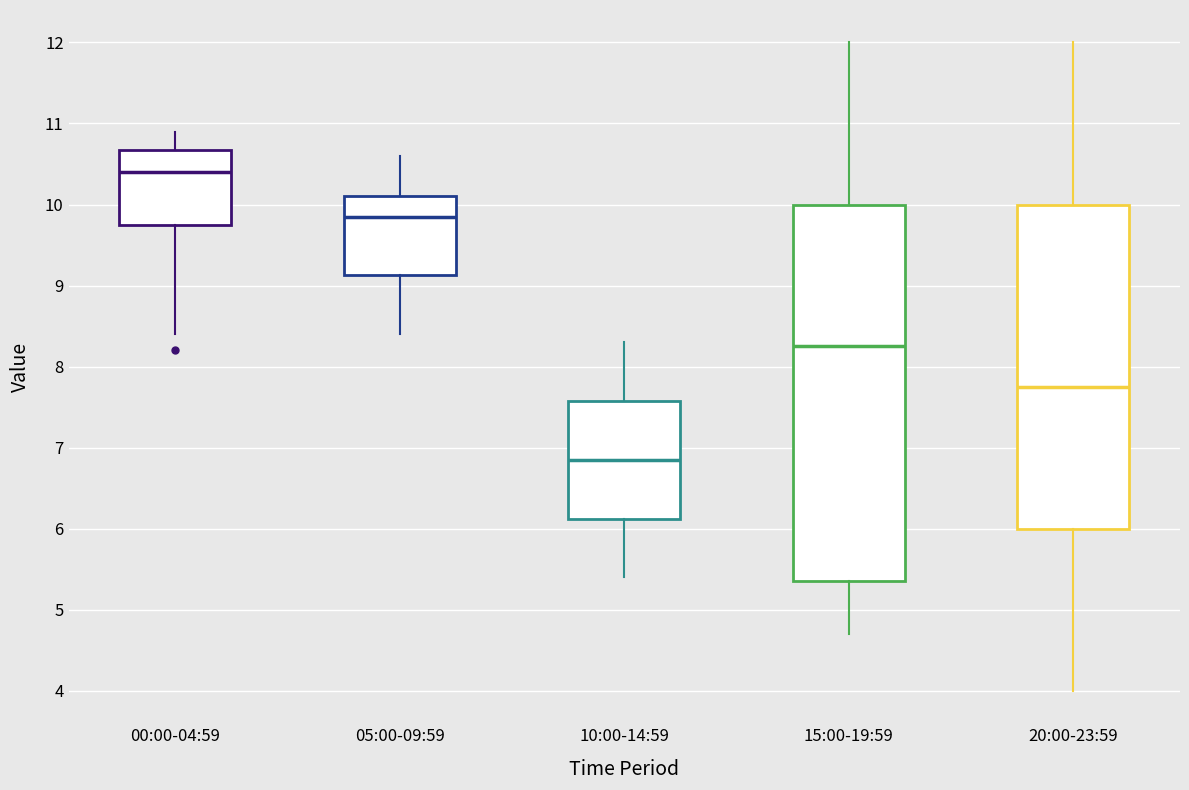

Reading left to right, read every box against the y-axis: the position of its median line, the range the box covers, and the ends of its whiskers. The values are not printed on the chart, so give them approximately, as read against the axis.

00:00-04:59: median 10.4, box 9.8 to 10.7, whiskers 8.4 to 10.9
05:00-09:59: median 9.9, box 9.1 to 10.1, whiskers 8.4 to 10.6
10:00-14:59: median 6.9, box 6.1 to 7.6, whiskers 5.4 to 8.3
15:00-19:59: median 8.3, box 5.4 to 10.0, whiskers 4.7 to 12.0
20:00-23:59: median 7.8, box 6.0 to 10.0, whiskers 4.0 to 12.0